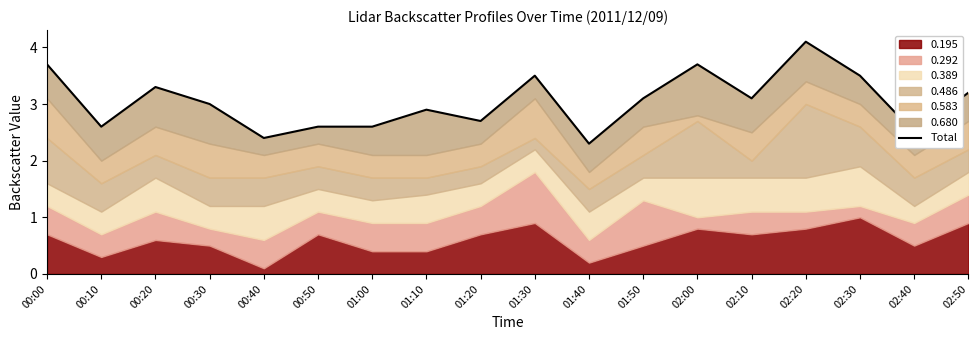

What is the sum of the values at 01:20 and 02:10?

5.8